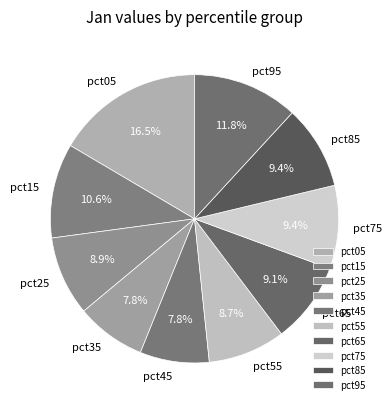

Approximately how many times larger is the value at pct45 compared to pct65?

0.9